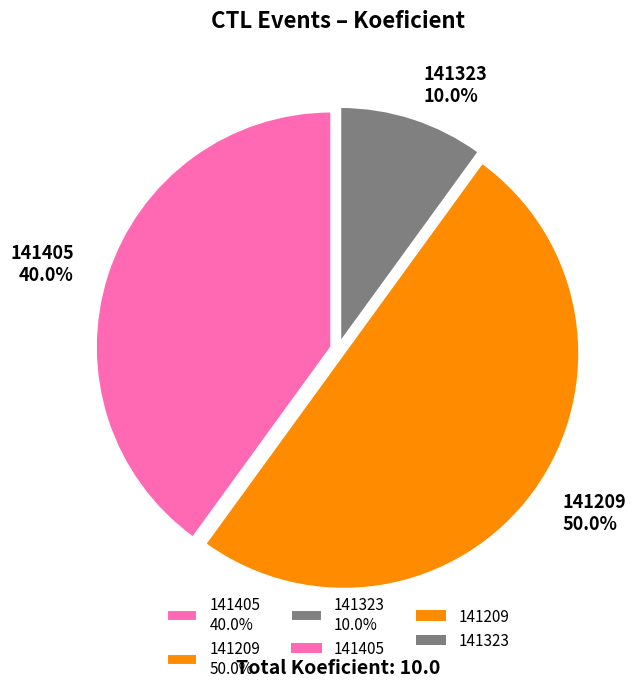

Which has a higher value, 141405 40.0% or 141209 50.0%?

141209 50.0%